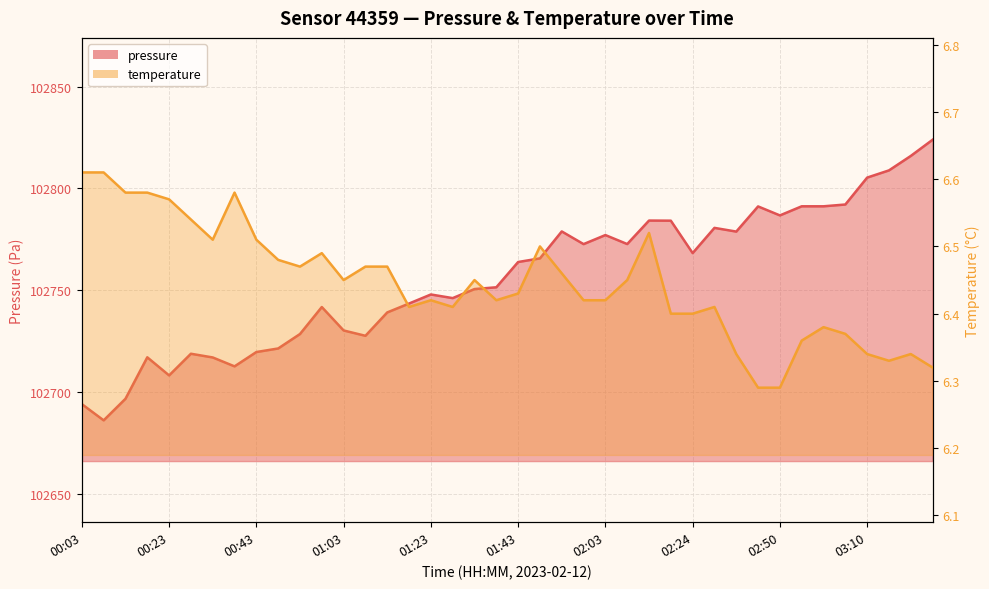

Rank the categories by pressure value from lowest to highest.

00:08, 00:03, 00:13, 00:23, 00:38, 00:33, 00:18, 00:28, 00:43, 00:48, 01:08, 00:53, 01:03, 01:13, 00:58, 01:18, 01:28, 01:23, 01:33, 01:38, 01:43, 01:48, 02:24, 01:58, 02:08, 02:03, 02:34, 01:53, 02:29, 02:19, 02:13, 02:50, 02:45, 02:55, 03:00, 03:05, 03:10, 03:15, 03:20, 03:25